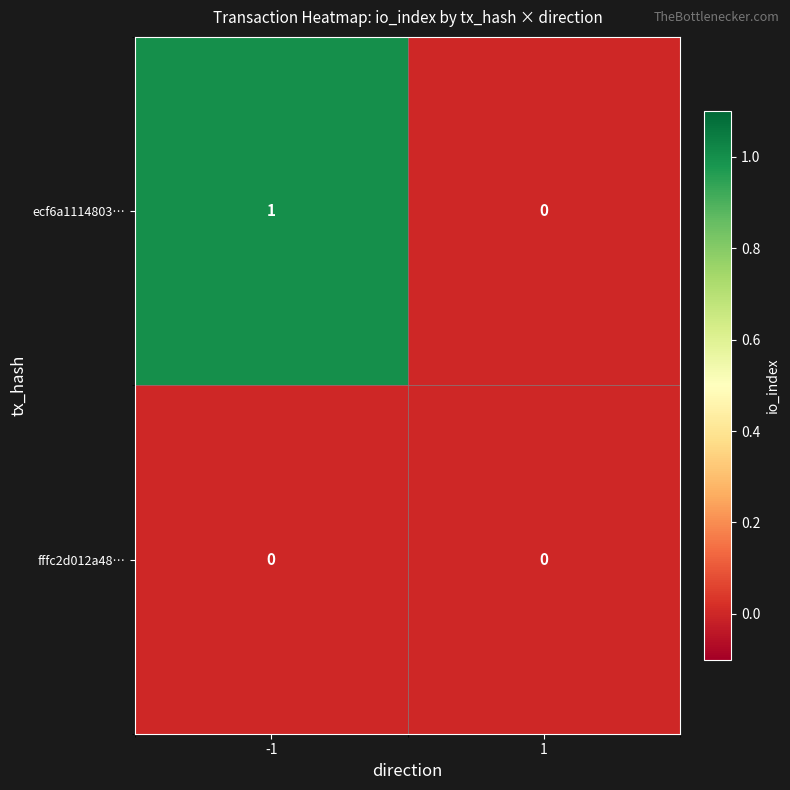

Which series has the largest range (max minus min)?

ecf6a1114803…